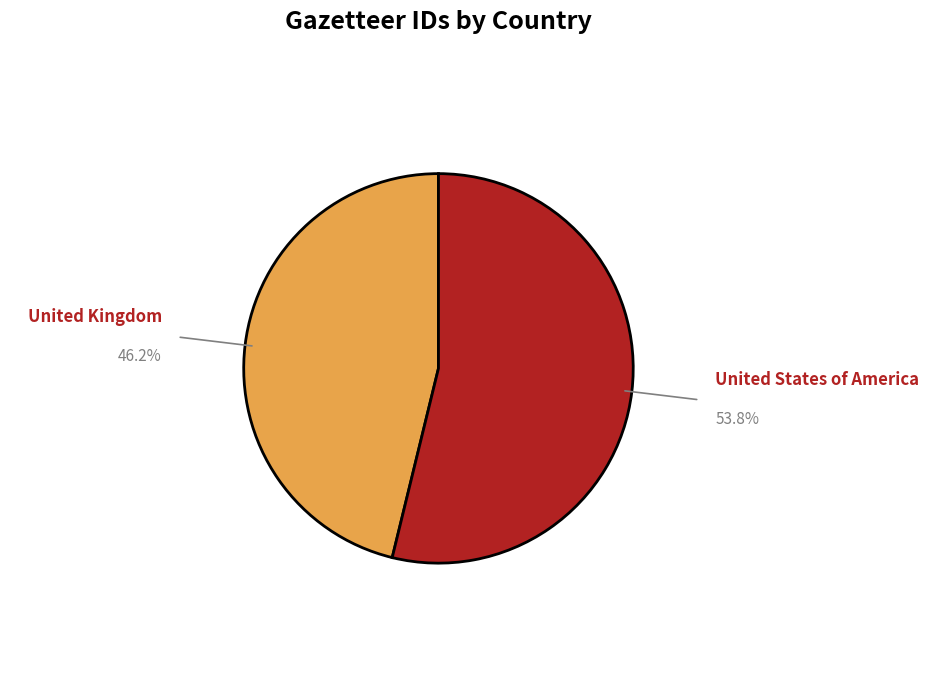

Which category accounts for the majority?

United States of America